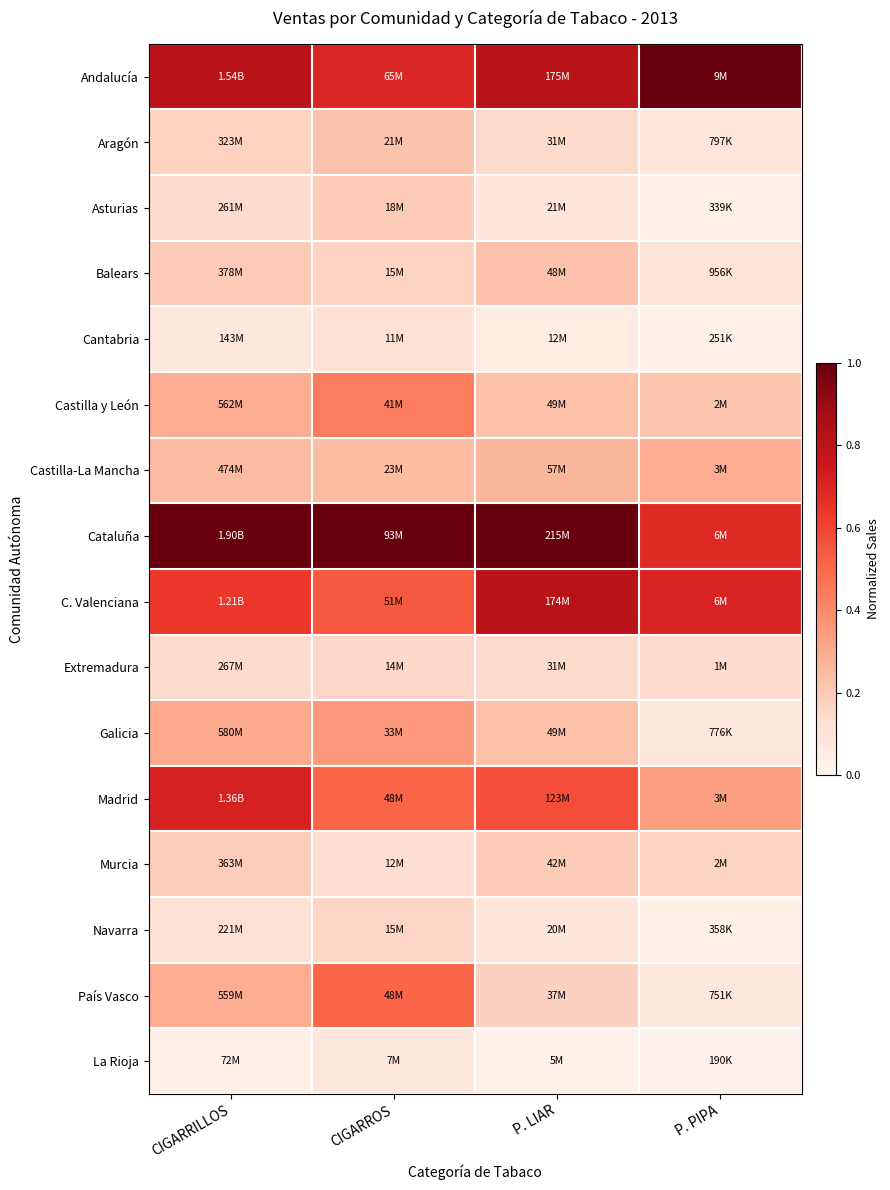

Between CIGARRILLOS and P. LIAR, which is larger?

P. LIAR